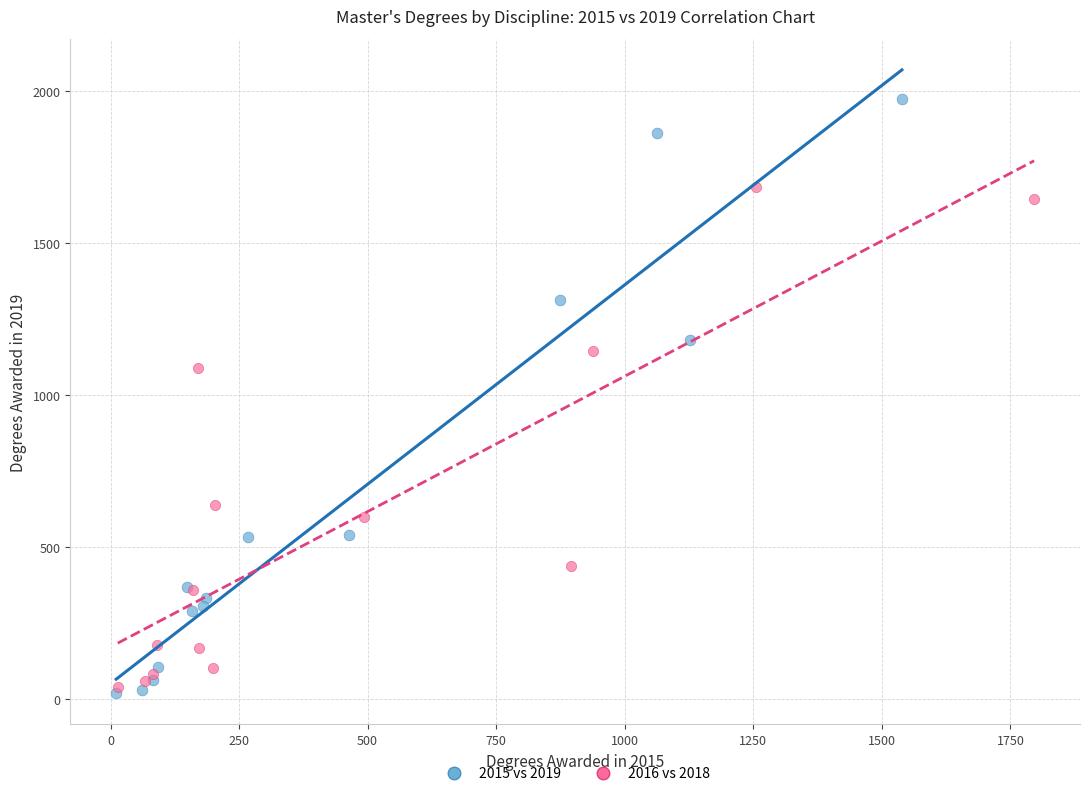

Which series contains the highest Y value?

2015 vs 2019